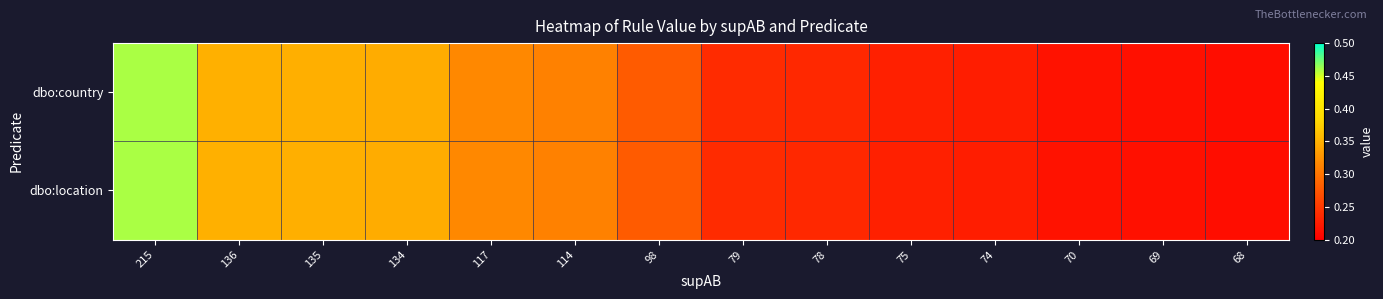

Reading right to left, extract all data points from this chart.

dbo:country: 68=0.2	69=0.2	70=0.2	74=0.2	75=0.2	78=0.2	79=0.2	98=0.3	114=0.3	117=0.3	134=0.3	135=0.3	136=0.3	215=0.5
dbo:location: 68=0.2	69=0.2	70=0.2	74=0.2	75=0.2	78=0.2	79=0.2	98=0.3	114=0.3	117=0.3	134=0.3	135=0.3	136=0.3	215=0.5